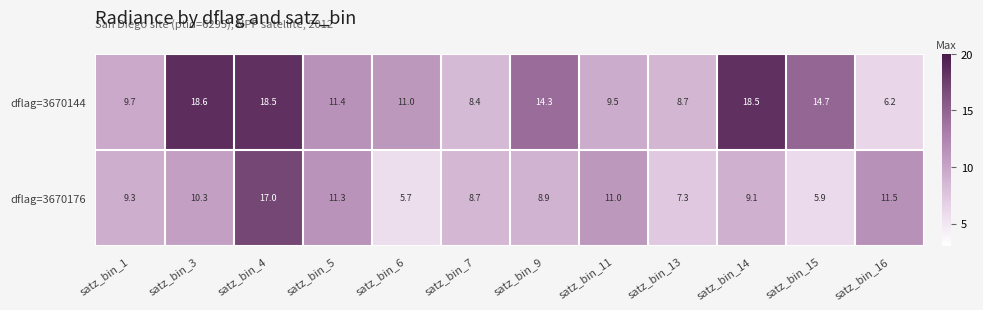

What is the total value across all series at satz_bin_16?

17.7